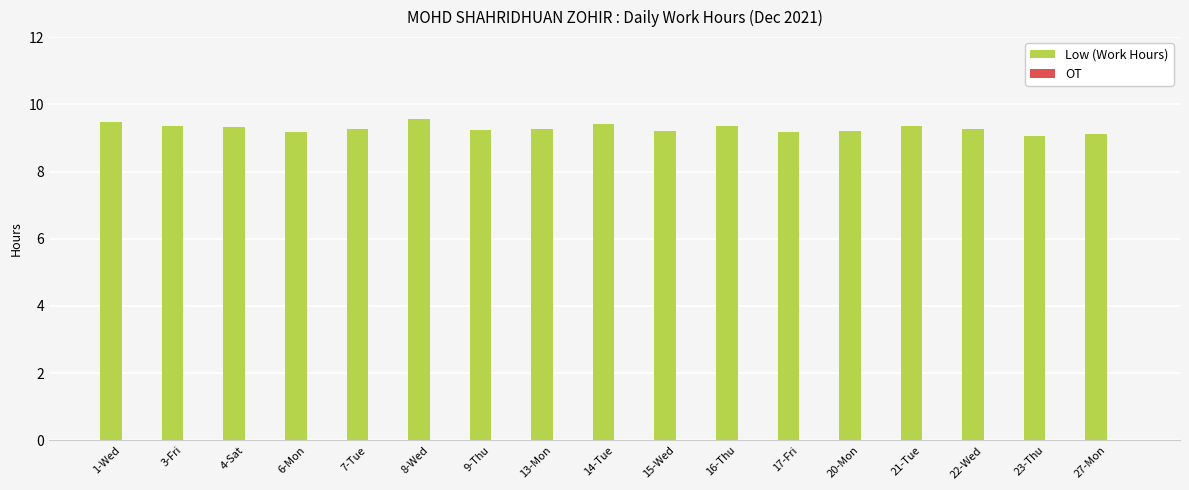

What is the change in value from 8-Wed to 23-Thu?

-0.5